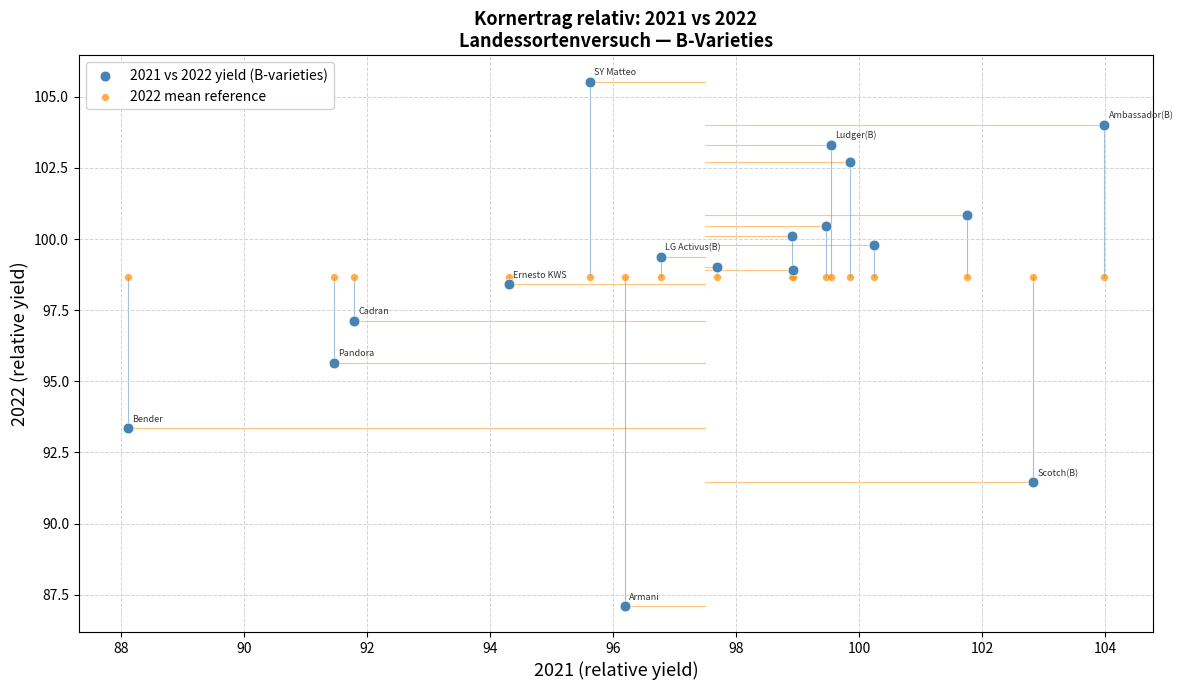

What are all the series names shown in the legend?

2021 vs 2022 yield (B-varieties), 2022 mean reference